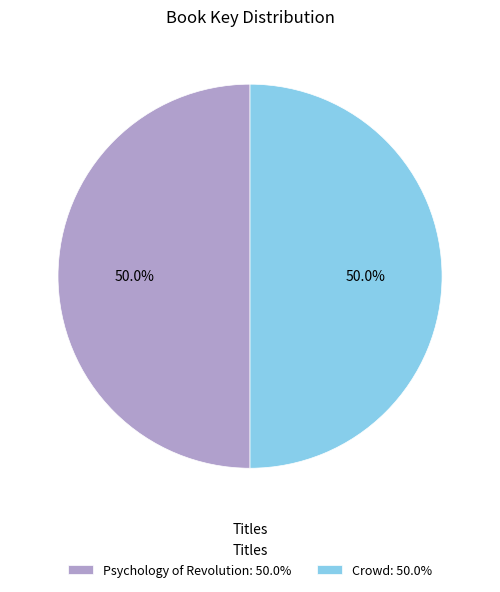

What is the ratio of the value at Crowd: 50.0% to the value at Psychology of Revolution: 50.0%?

1.0